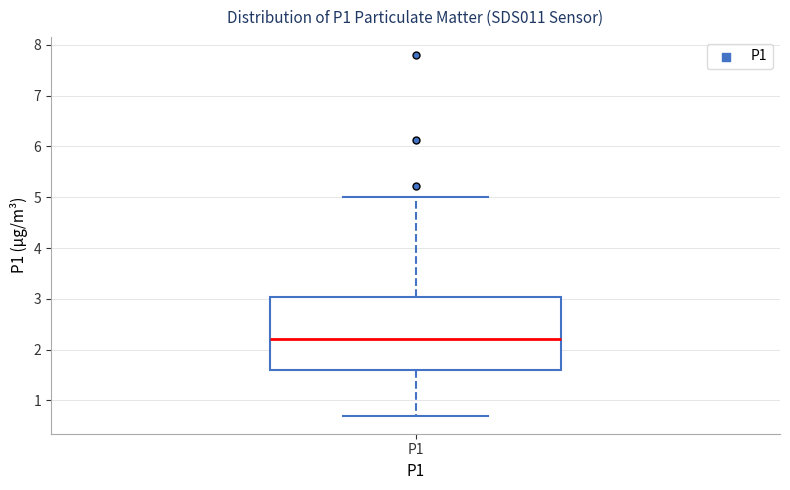

Read this box plot against the y-axis: the position of the median line, the range covered by the box, and the ends of both whiskers. The values are not printed on the chart, so give them approximately, as read against the axis.

median 2.2, box 1.6 to 3.0, whiskers 0.7 to 5.0